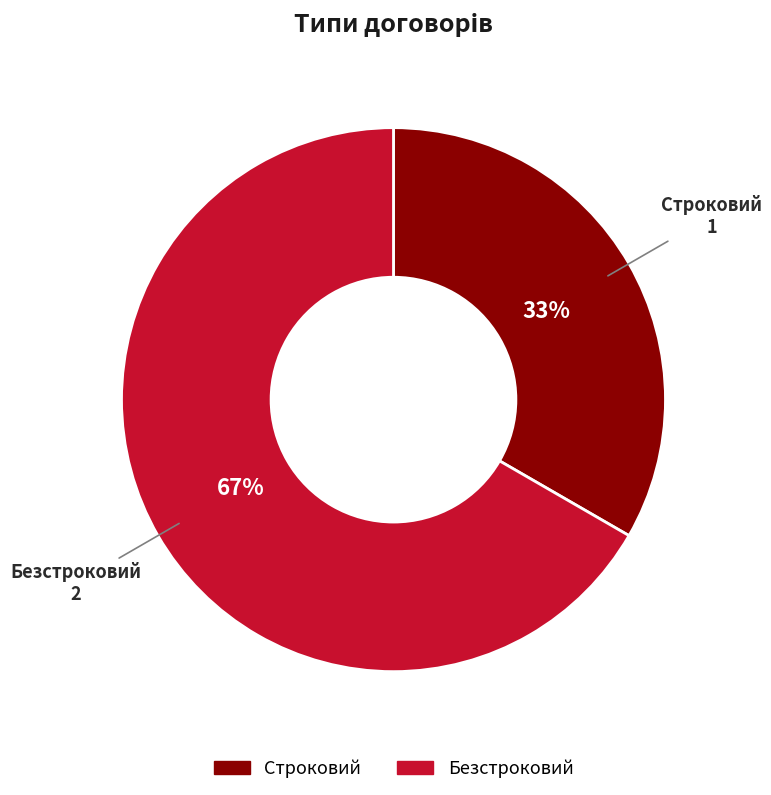

Count the number of slices in the pie.

2